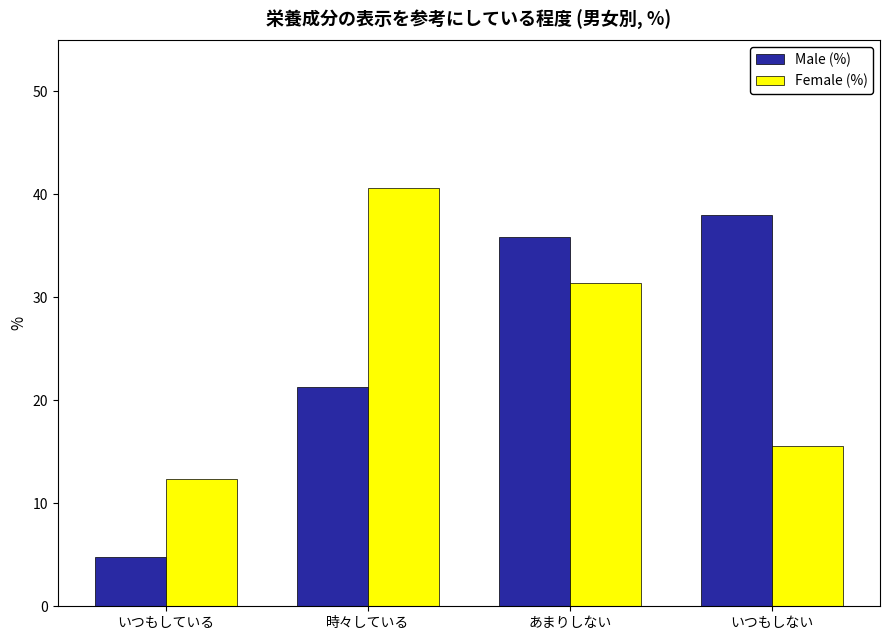

What is the label of the 2nd bar from the left?

時々している